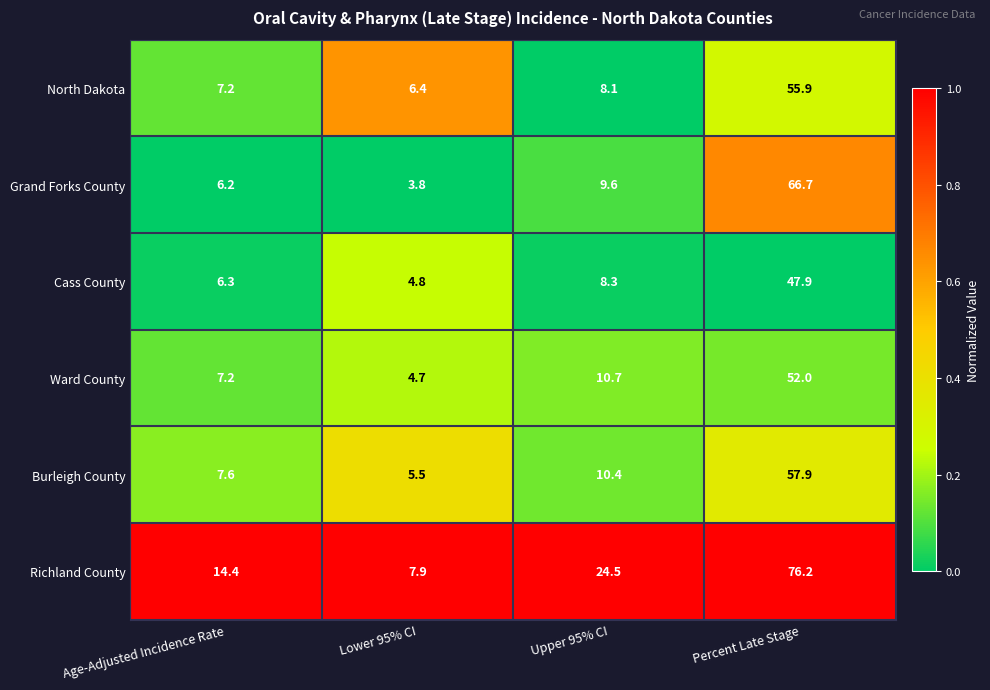

True or false: North Dakota has a value of 6.4 at Lower 95% CI.

True